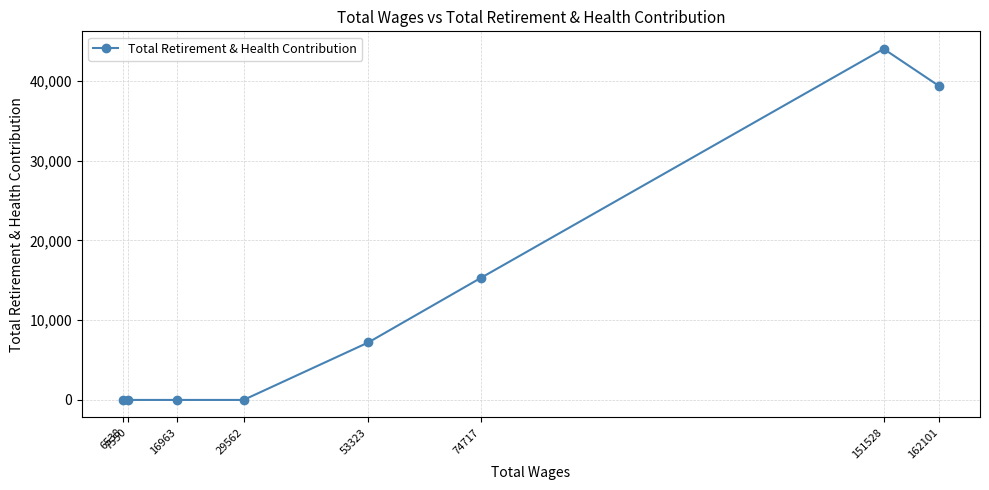

Is it true that the value at 74717 is 3988?

False